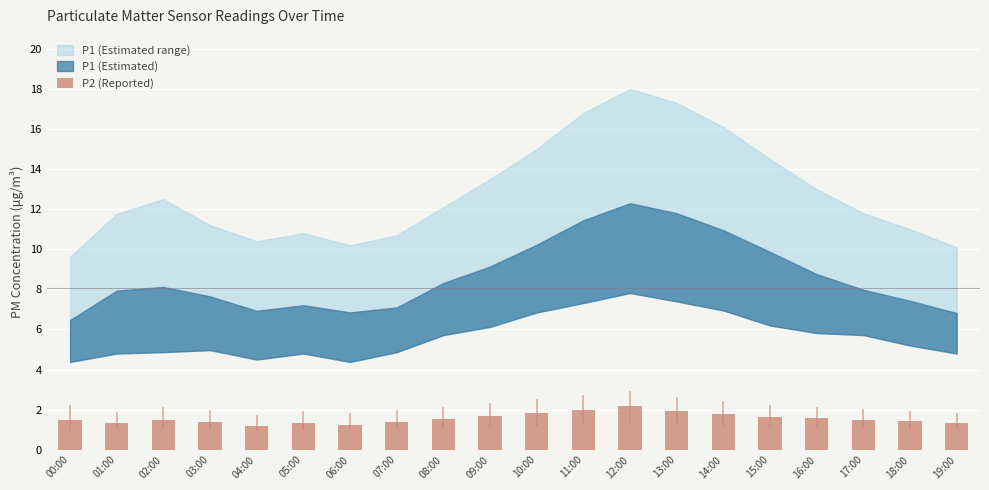

What is the label of the 17th bar from the left?

16:00